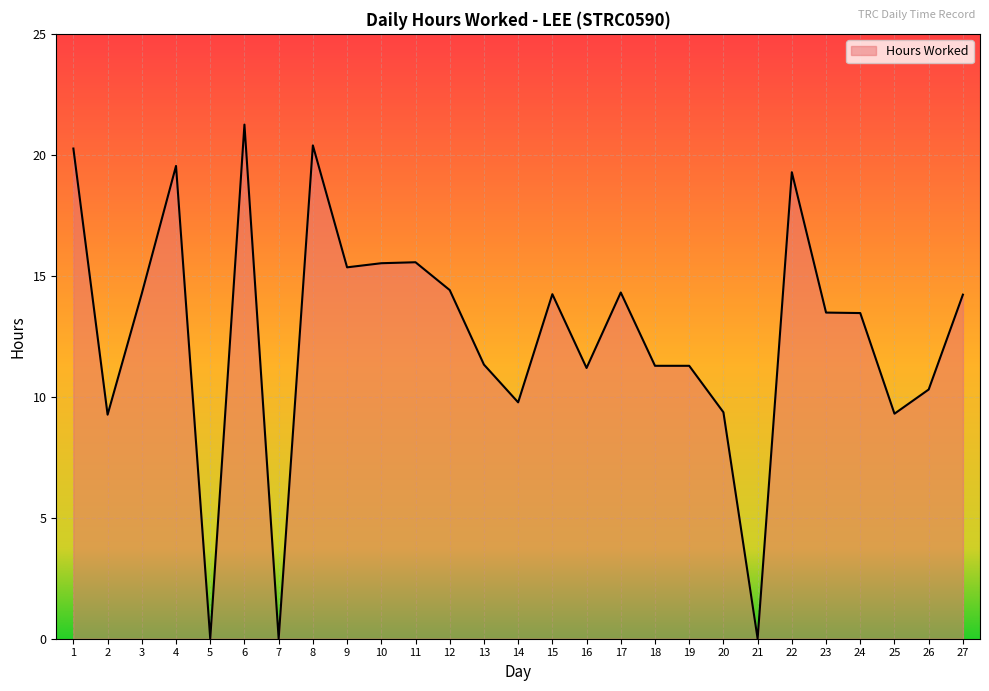

Where is the first local maximum?

4